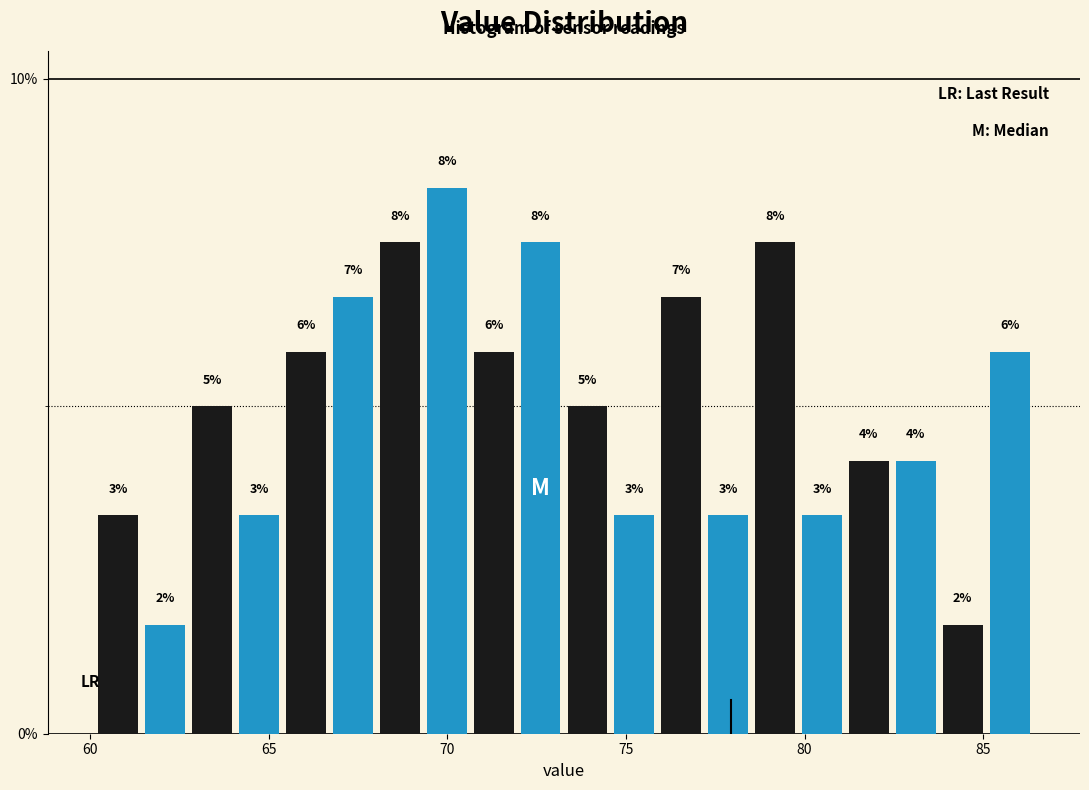

Around what value on the x-axis is the tallest bar? Give the approximate position of its centre, as read against the axis.

70.0